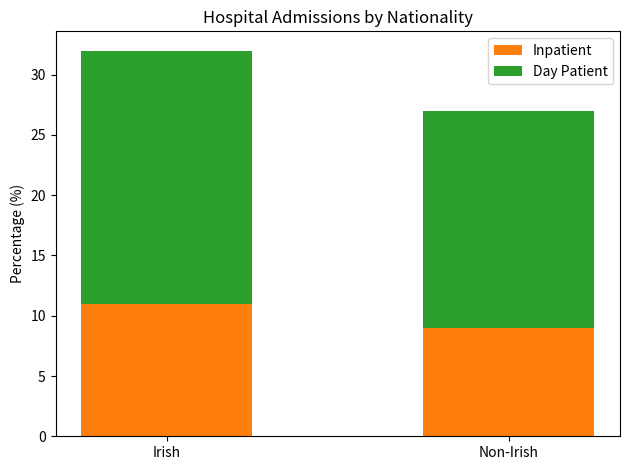

Rank the categories by Inpatient value from lowest to highest.

Non-Irish, Irish